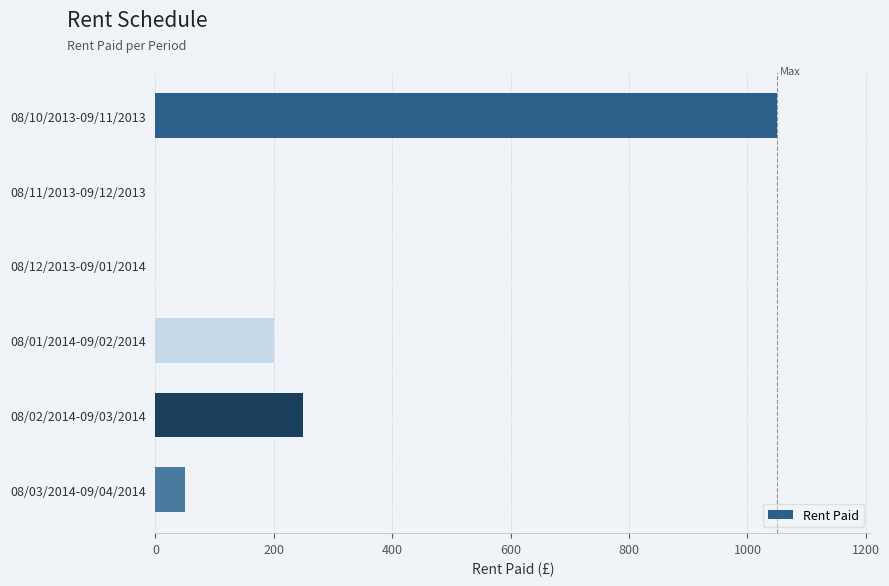

What is the sum of all values?

1550